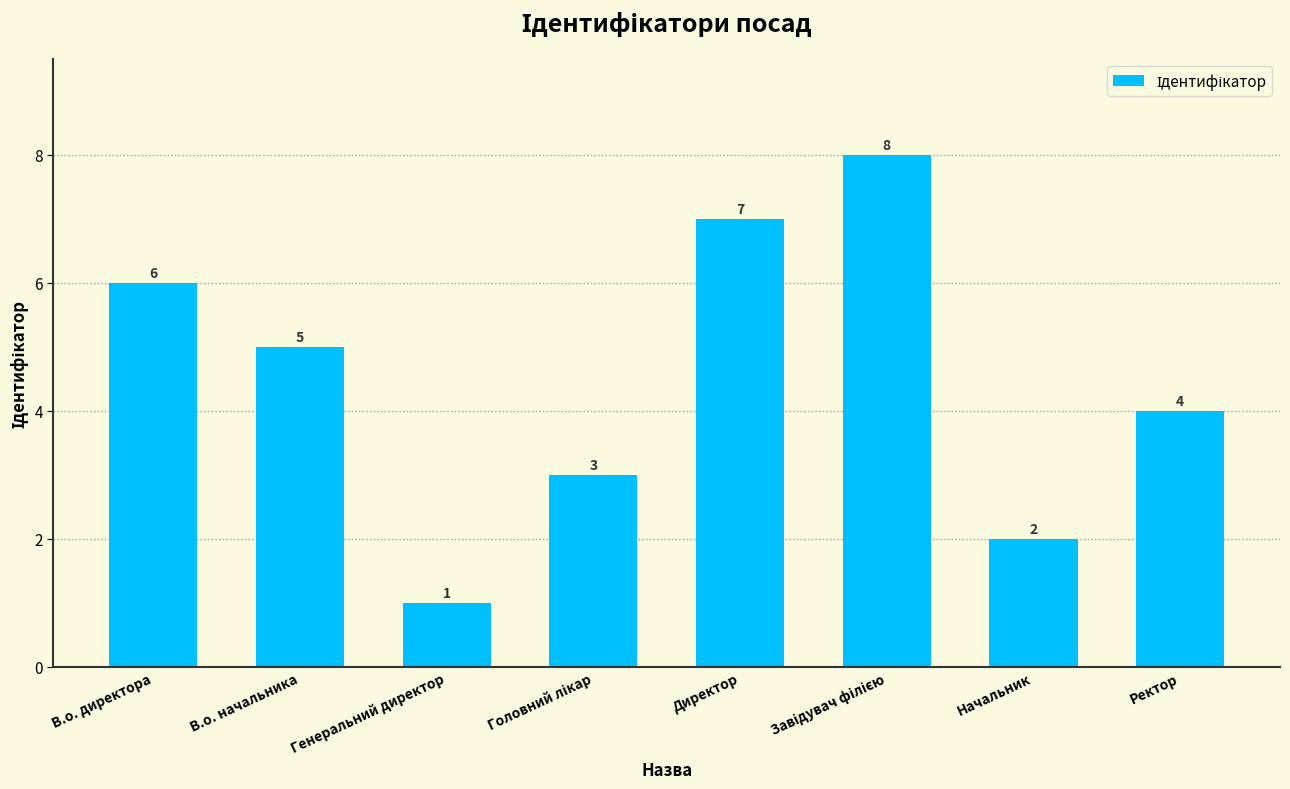

Between В.о. начальника and Директор, which is larger?

Директор